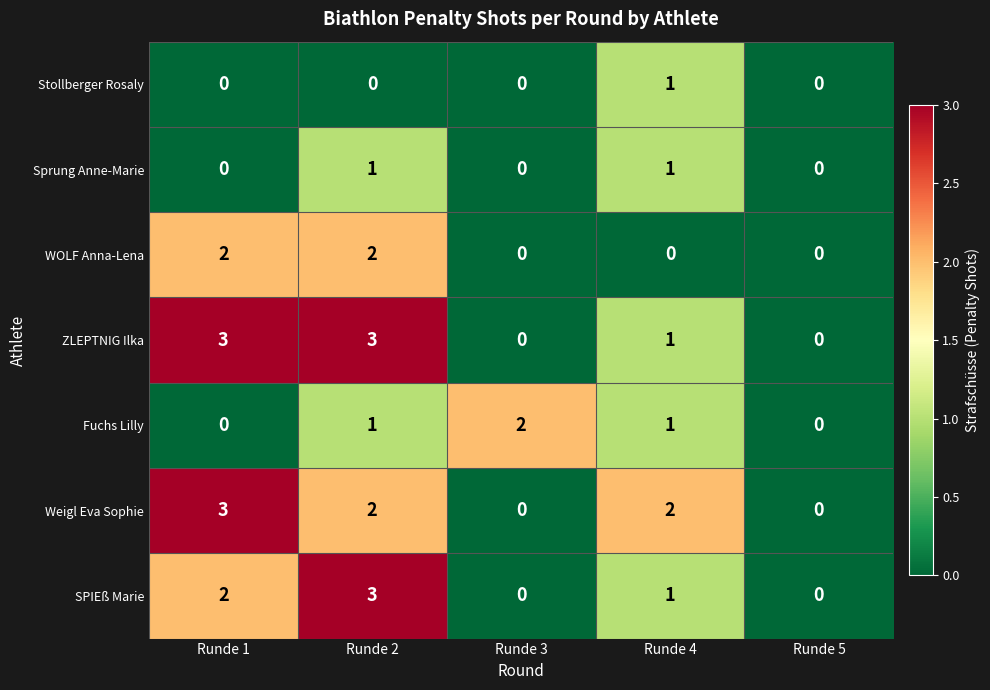

What is the difference between the highest and lowest values at Runde 1?

3